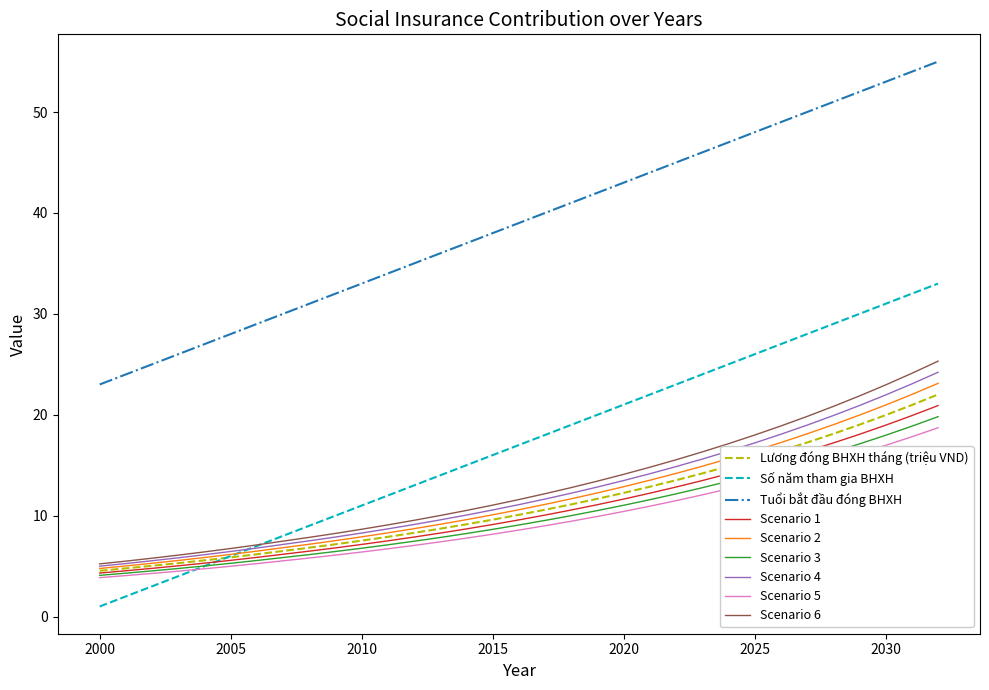

Does the chart have visible grid lines?

No